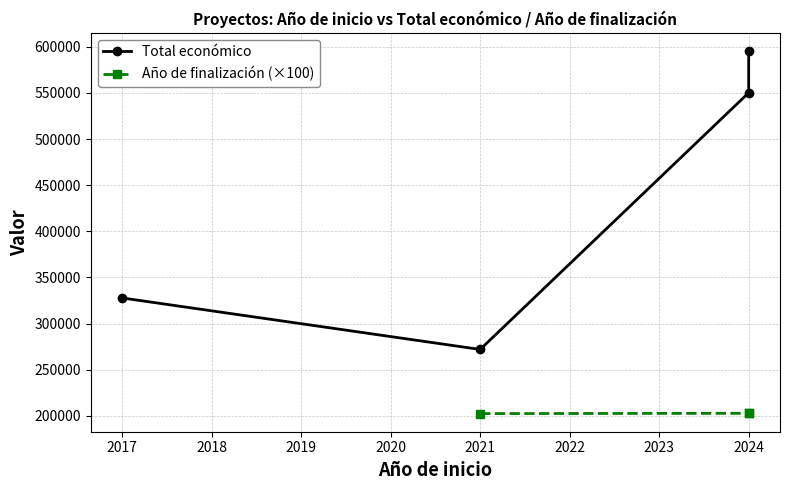

Between 2017 and 2024, which is larger?

2024